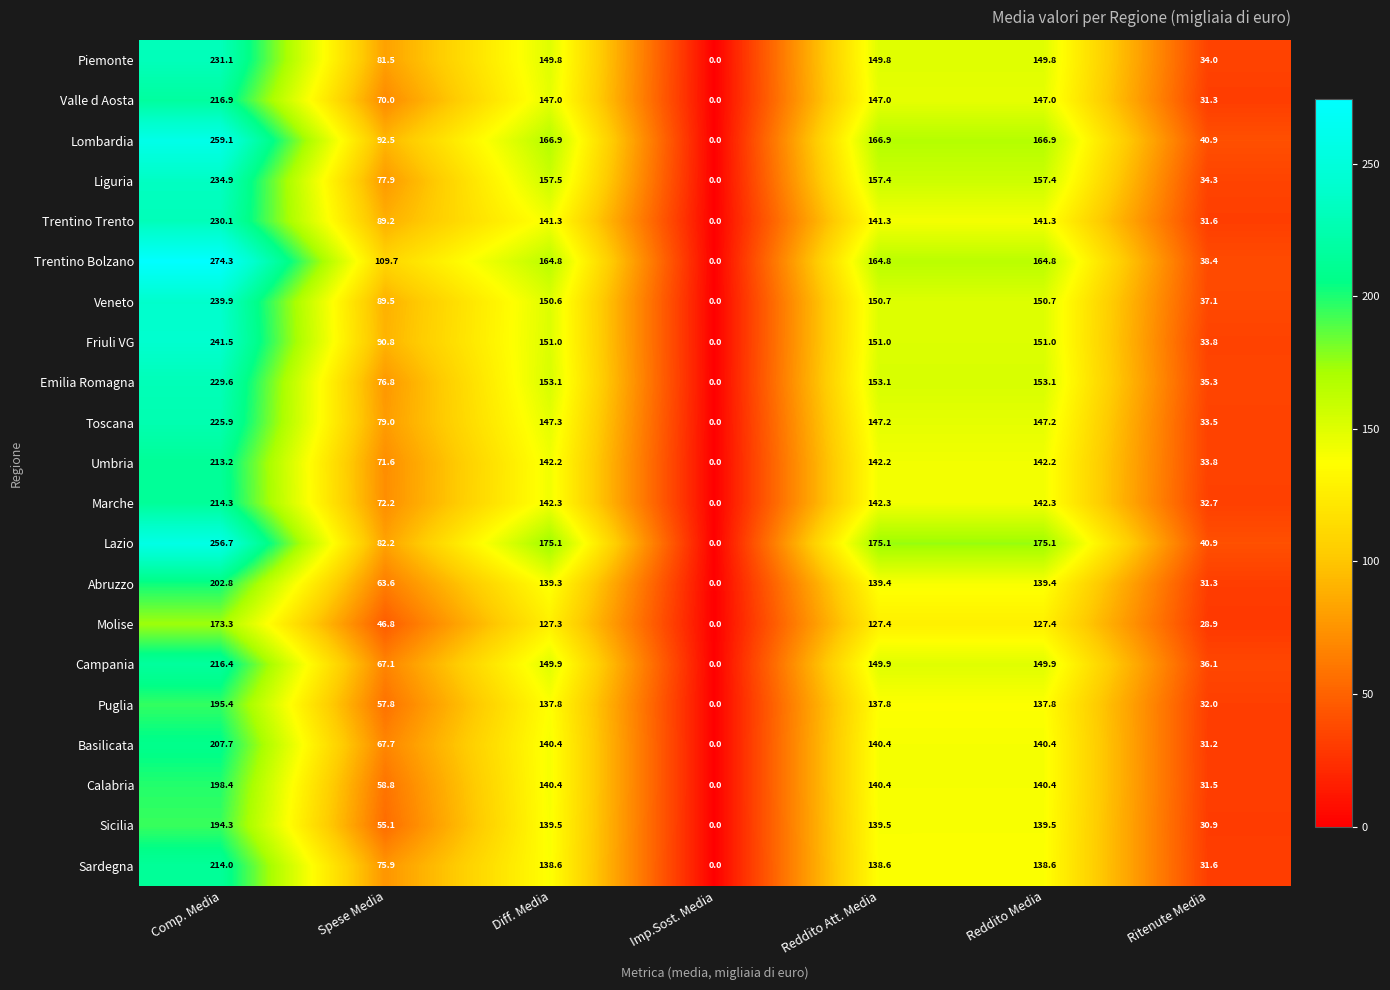

Is it true that Valle d Aosta equals 0.0 at Imp.Sost. Media?

True